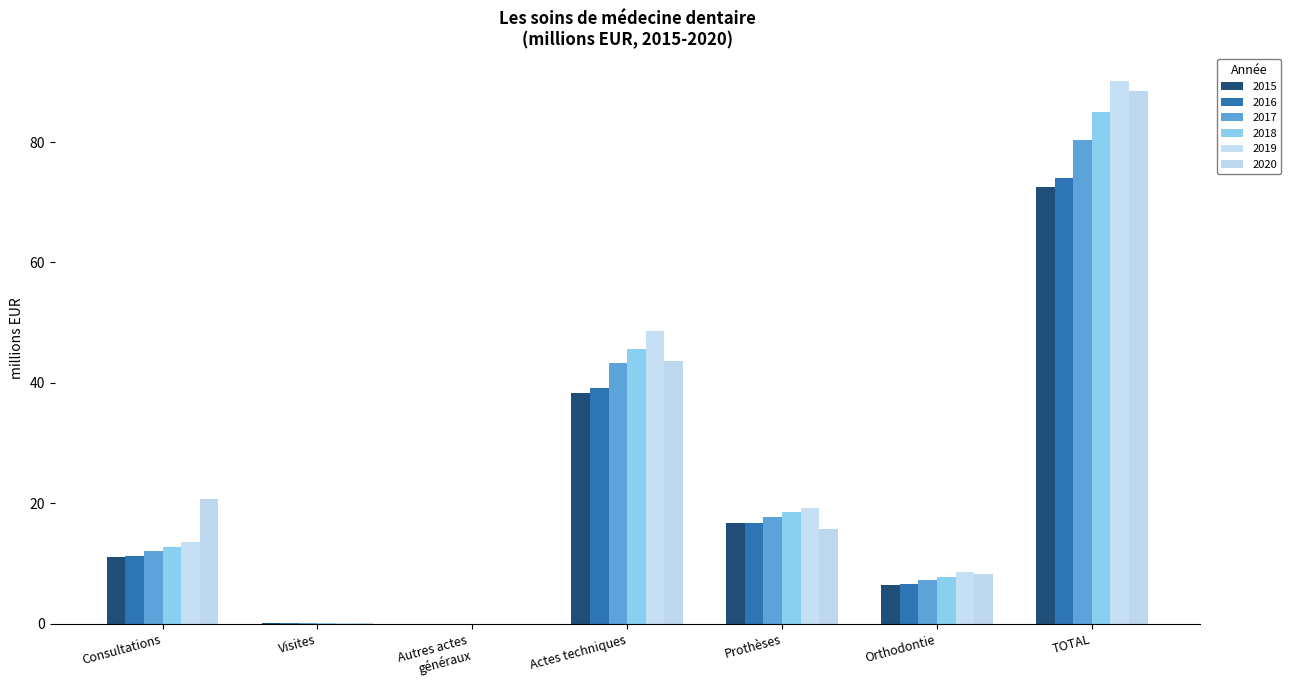

What is the label of the 6th bar from the left?

Orthodontie